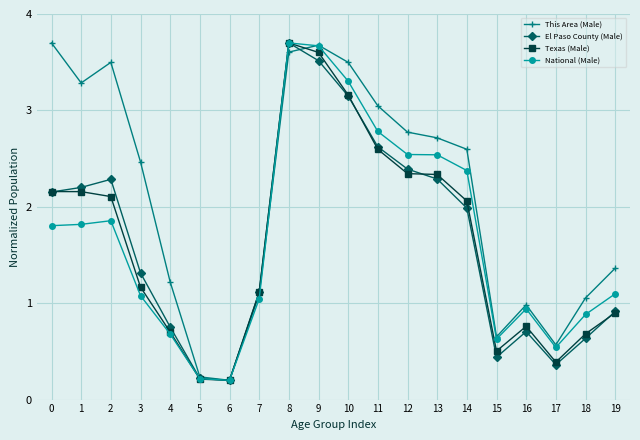

What is the sum of all Texas (Male) values?

32.8